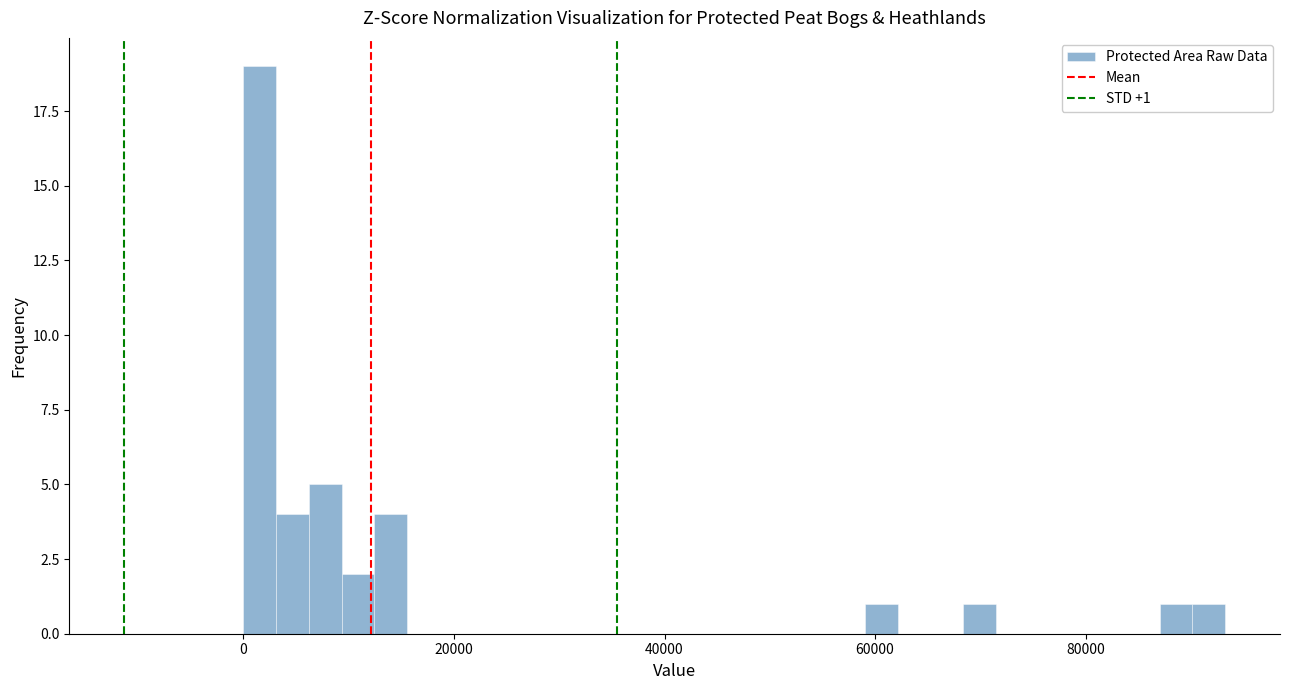

Around what value on the x-axis is the tallest bar? Give the approximate position of its centre, as read against the axis.

2000